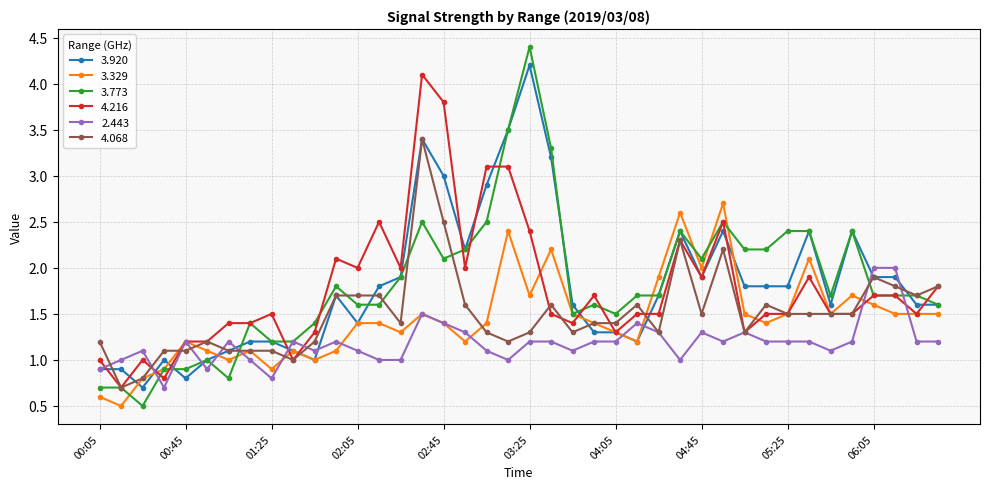

Which series has the largest range (max minus min)?

3.773